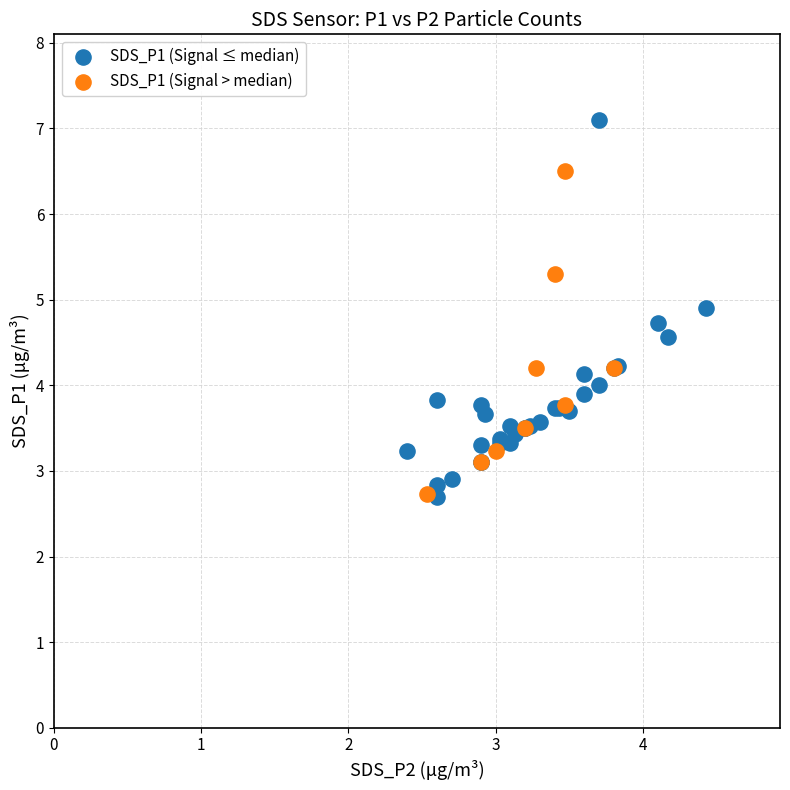

Which series reaches the maximum Y coordinate?

SDS_P1 (Signal ≤ median)